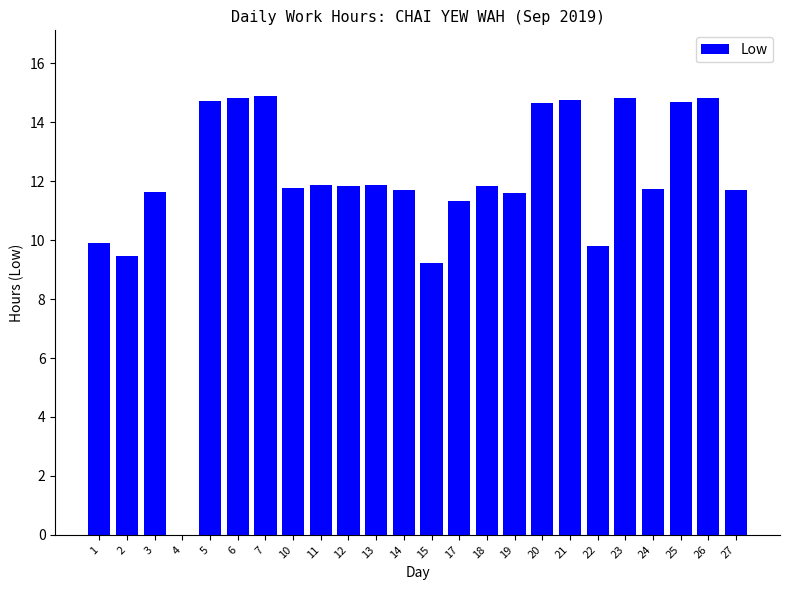

What is the change in value from 5 to 17?

-3.4